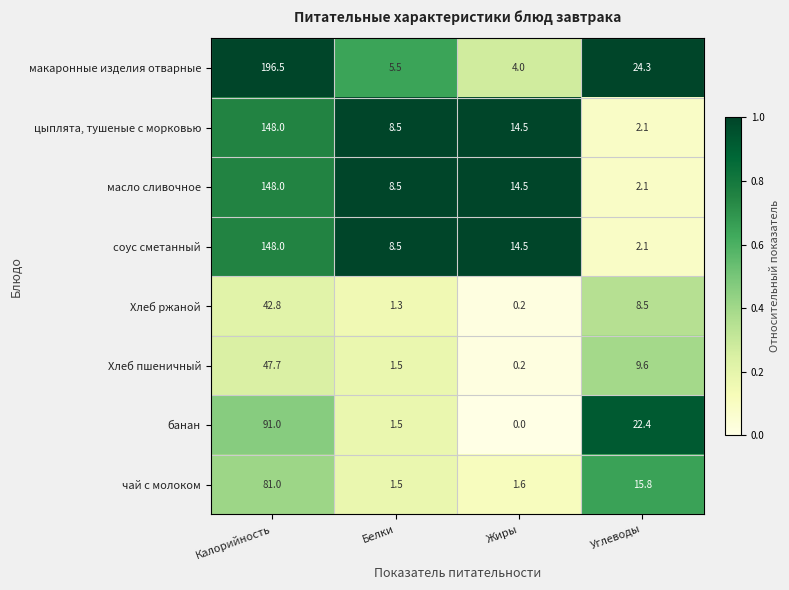

Which label corresponds to the smallest value in the chart?

Жиры